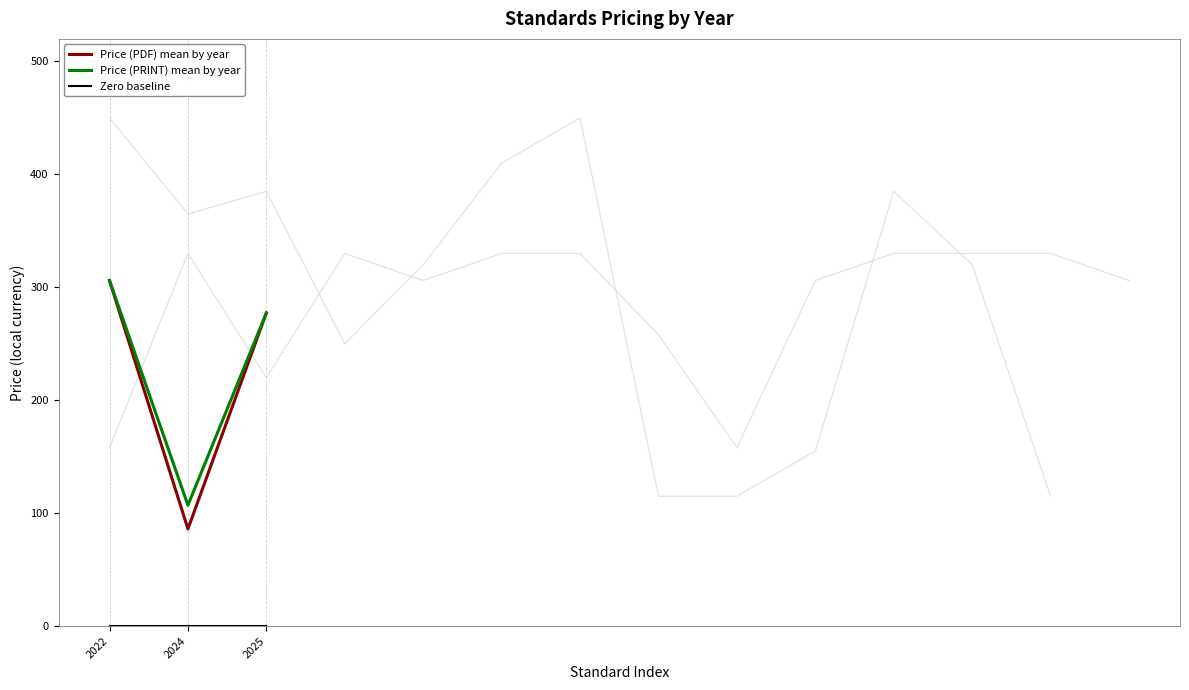

The value of Zero baseline at 2024 is 0.0. True or false?

True